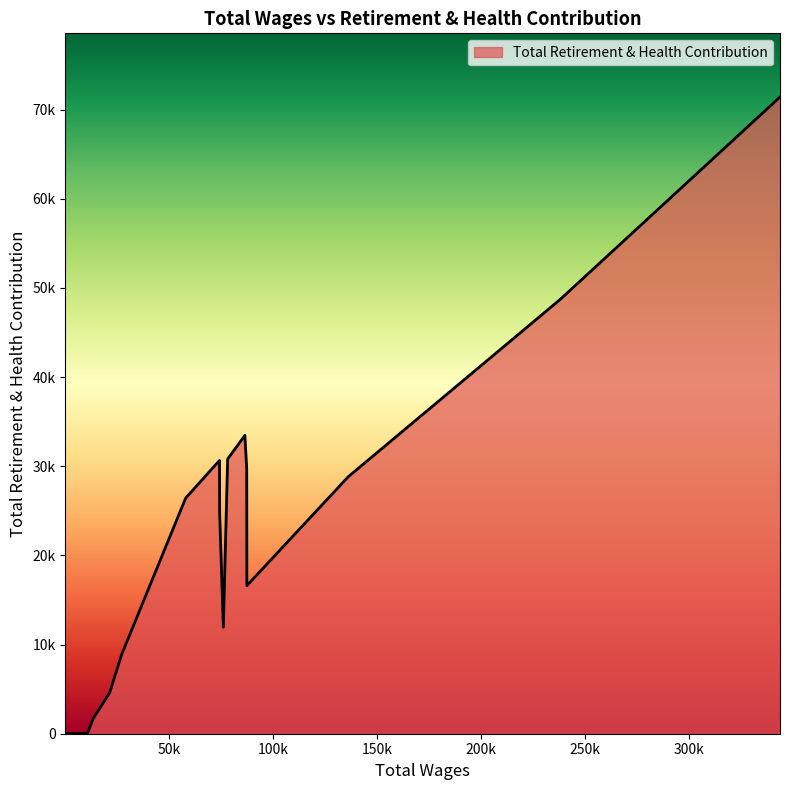

Does the chart have visible grid lines?

No